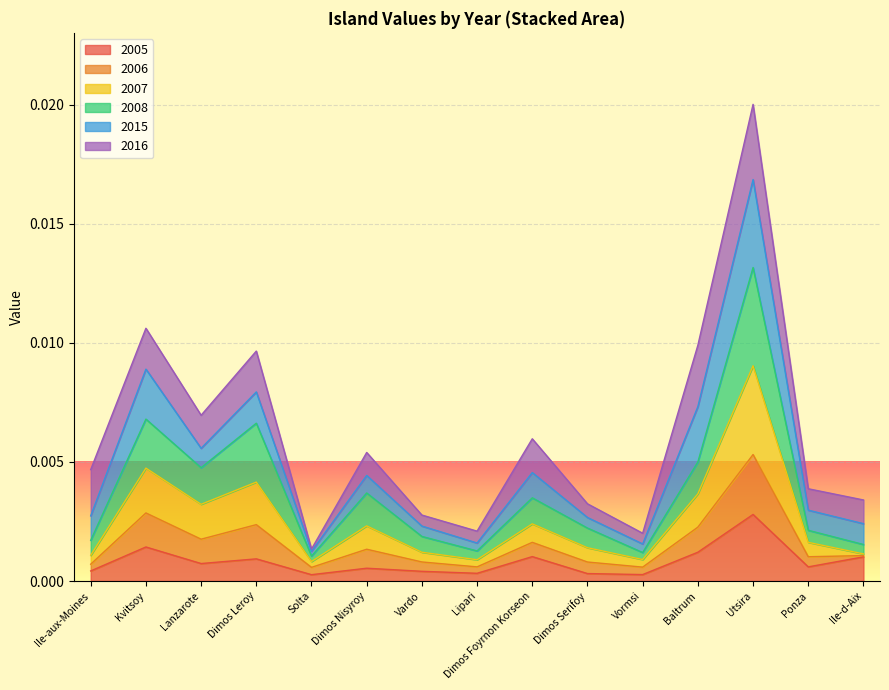

How many lines are shown in the chart?

6